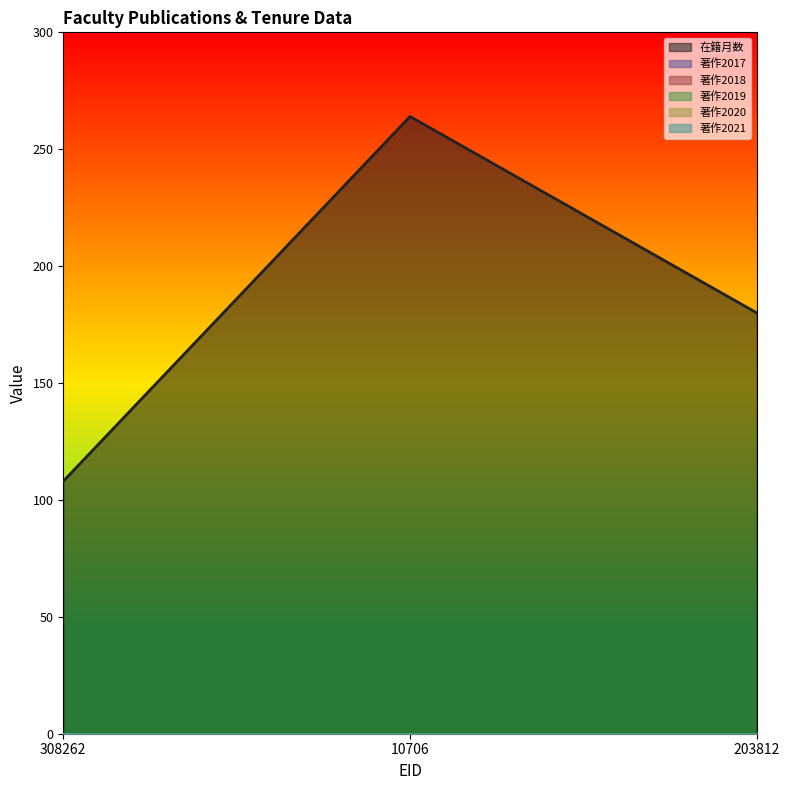

The 在籍月数 series shows 455 at 10706. True or false?

False